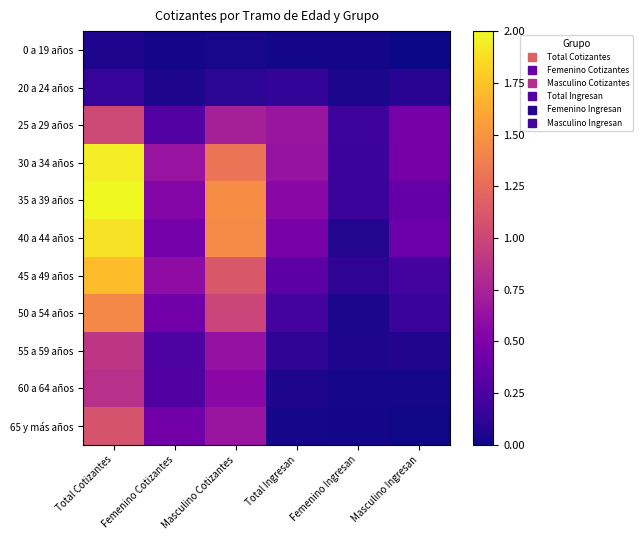

At which category is the sum across all series the highest?

Total Cotizantes